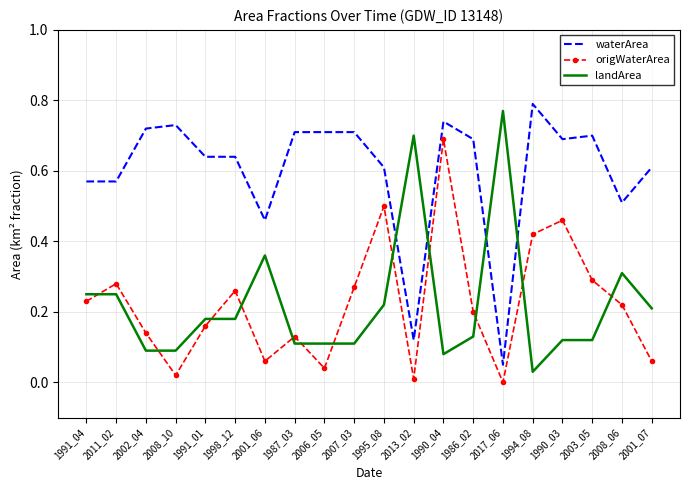

At which label does waterArea reach its minimum?

2017_06